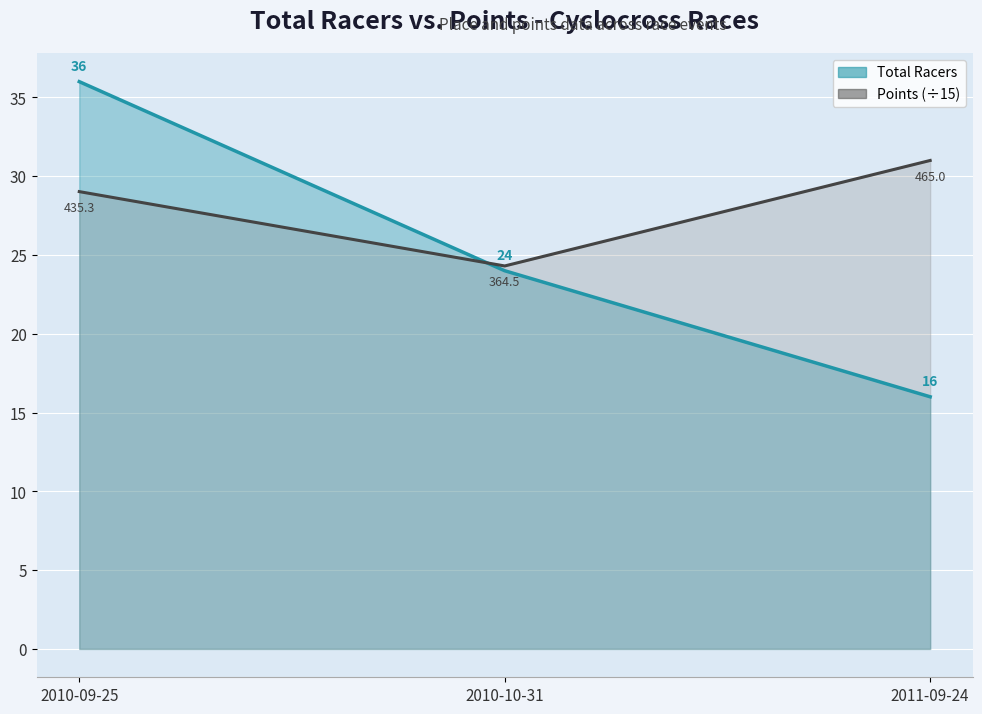

Reading left to right, transcribe all the data shown in this chart.

Total Racers: 2010-09-25=36.0	2010-10-31=24.0	2011-09-24=16.0
Points (÷15): 2010-09-25=29.0	2010-10-31=24.3	2011-09-24=31.0